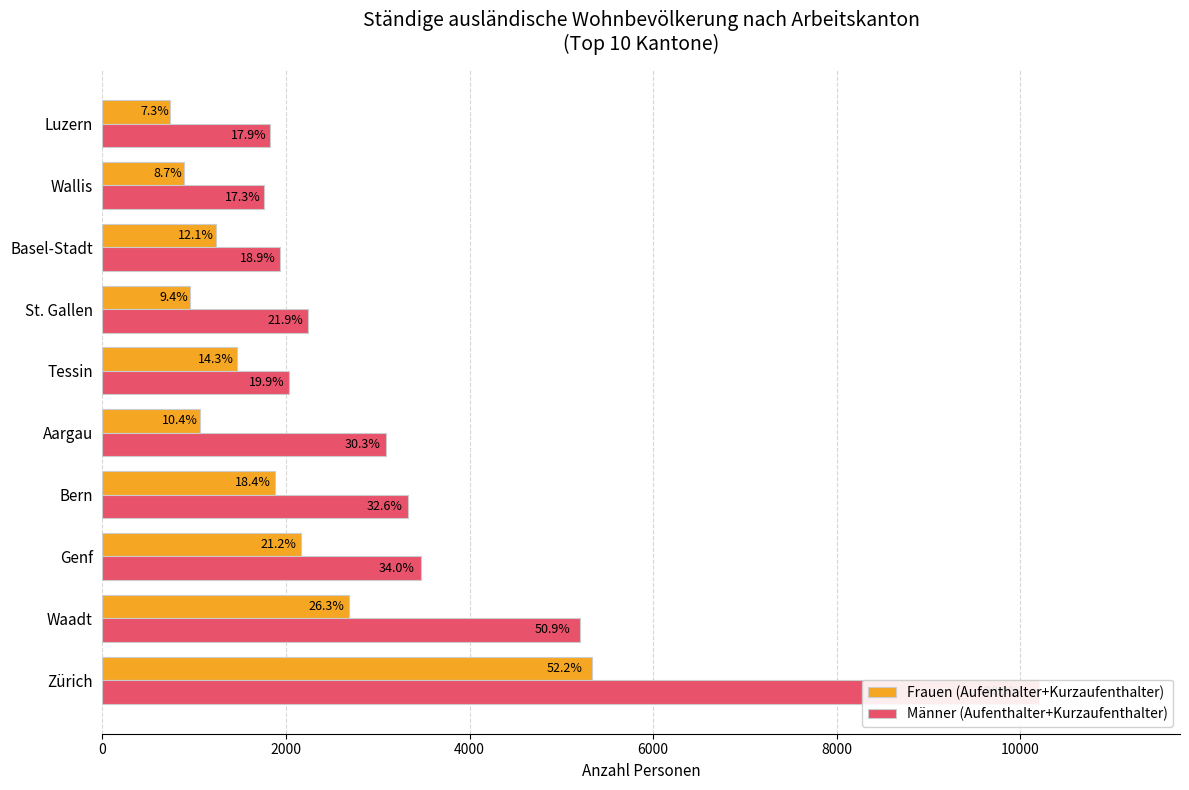

How many values in the Frauen (Aufenthalter+Kurzaufenthalter) series exceed 1463?

4